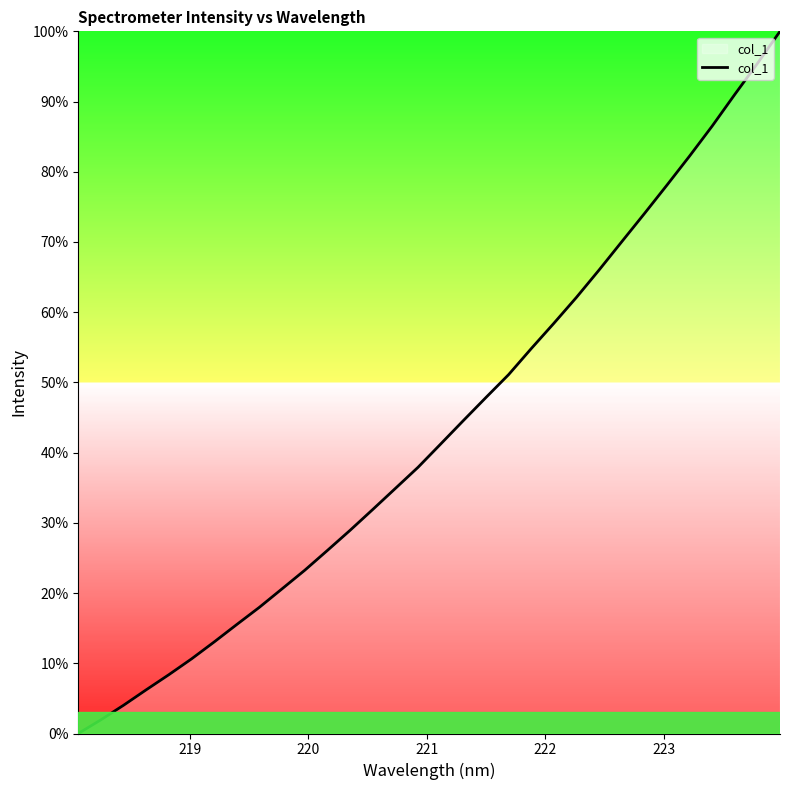

Count the number of values greater than 41.

16